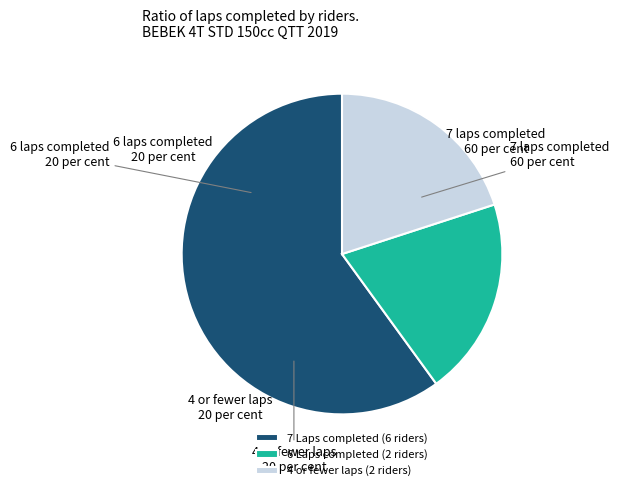

How many segments does this pie chart have?

3